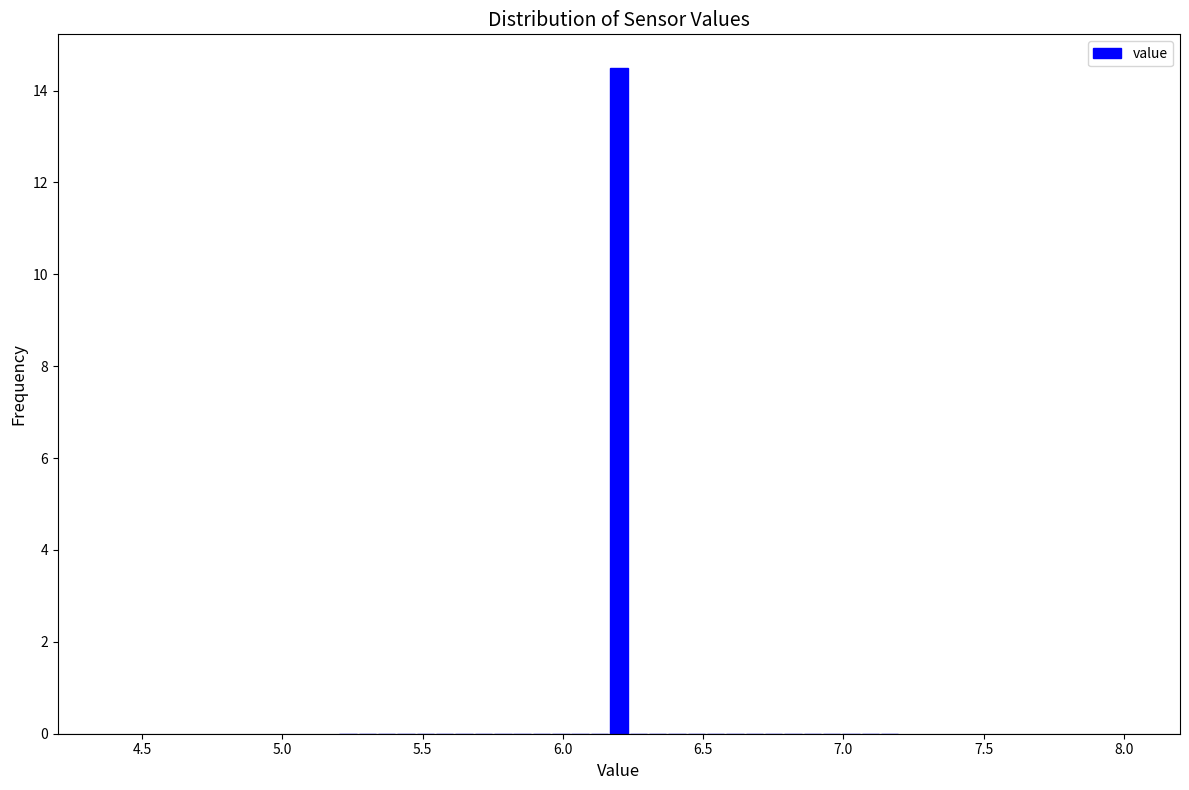

Around what value on the x-axis is the tallest bar? Give the approximate position of its centre, as read against the axis.

6.20